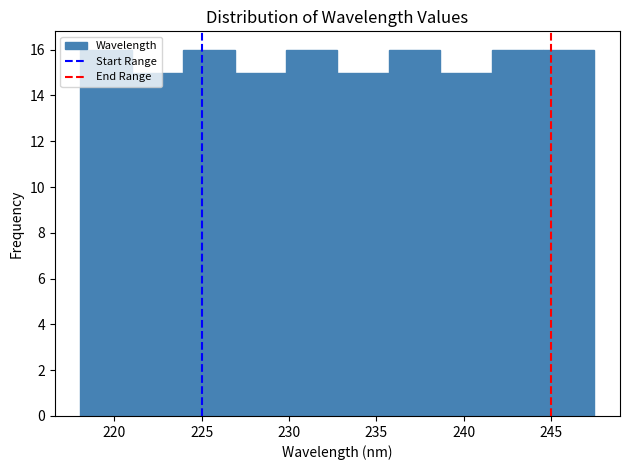

Reading left to right, list every bar in this chart as the range it spans on the x-axis followed by its height. Neither the bar edges nor the heights are printed on the chart, so give them approximately, as read against the axes.

218.0 to 221.0: 16
221.0 to 224.0: 15
224.0 to 227.0: 16
227.0 to 230.0: 15
230.0 to 233.0: 16
233.0 to 235.5: 15
235.5 to 238.5: 16
238.5 to 241.5: 15
241.5 to 244.5: 16
244.5 to 247.5: 16